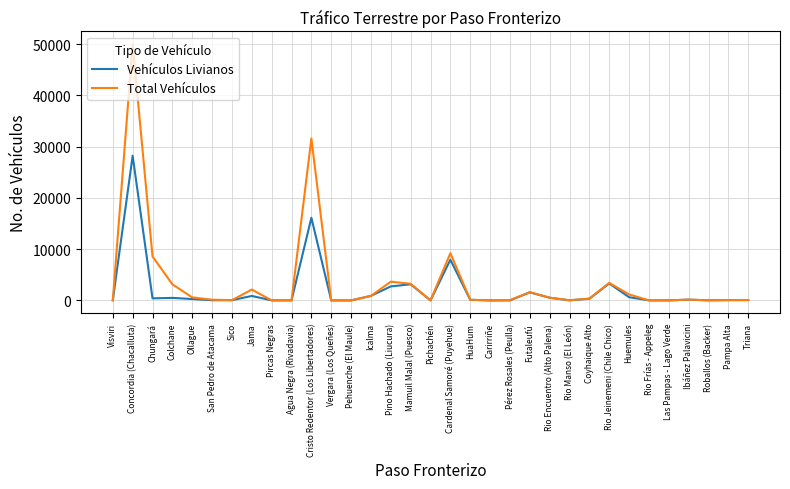

List the series in order of their peak value, highest first.

Total Vehículos, Vehículos Livianos